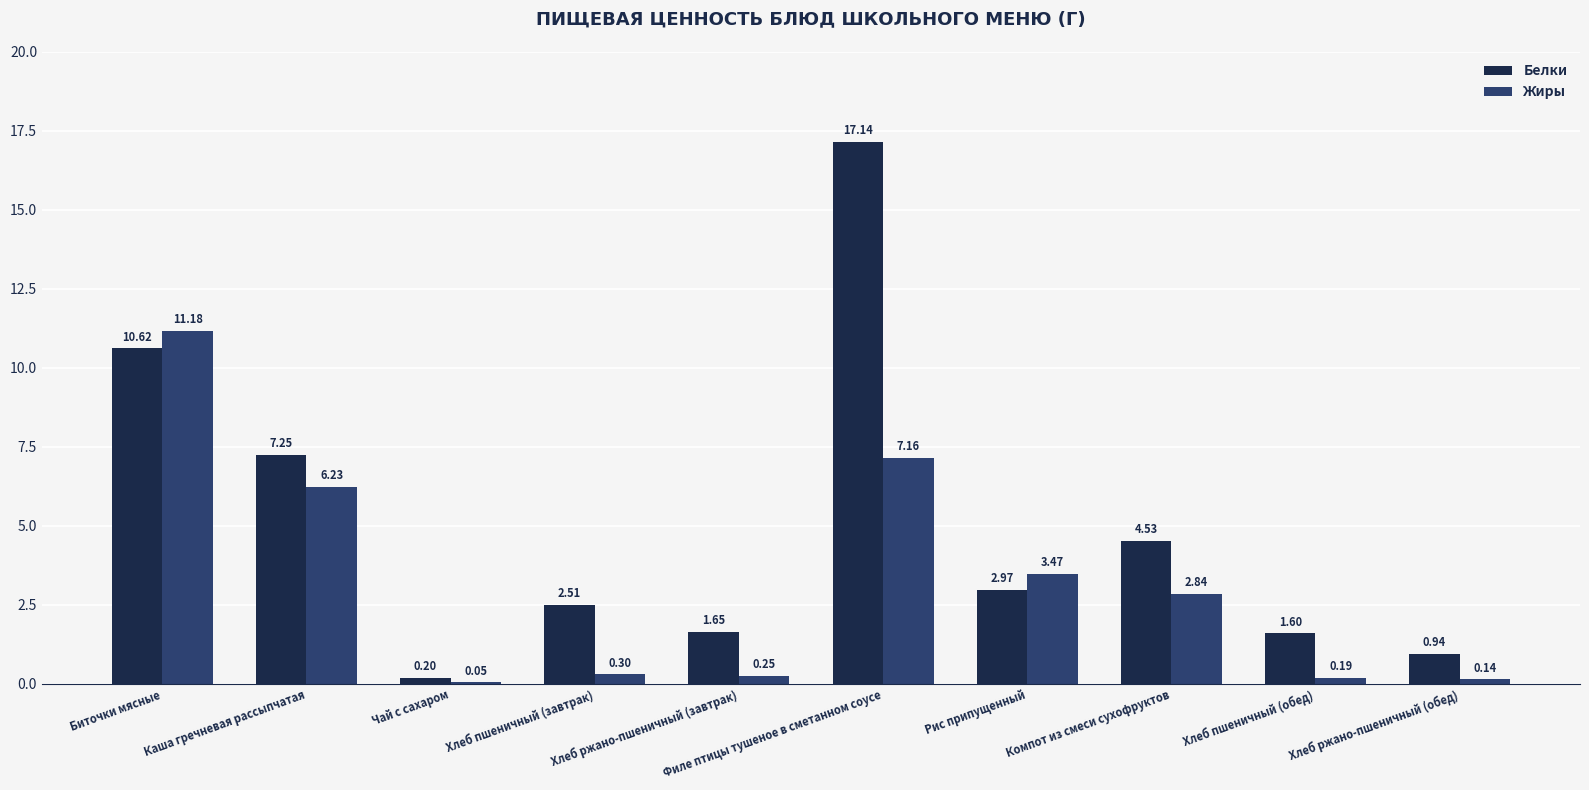

What is the sum of all Жиры values?

31.8